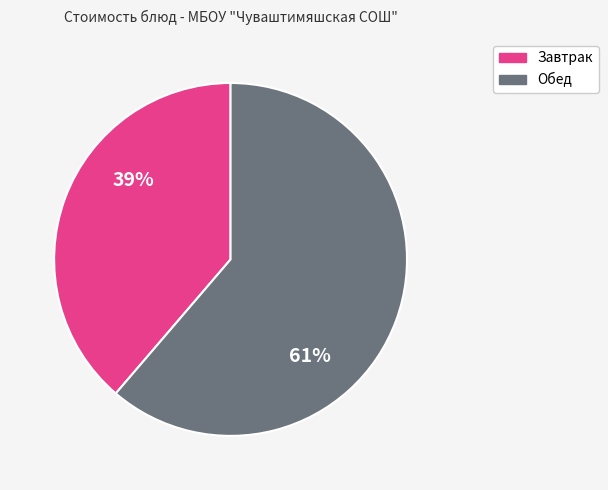

Combined, do Обед and Завтрак account for over 50%?

Yes